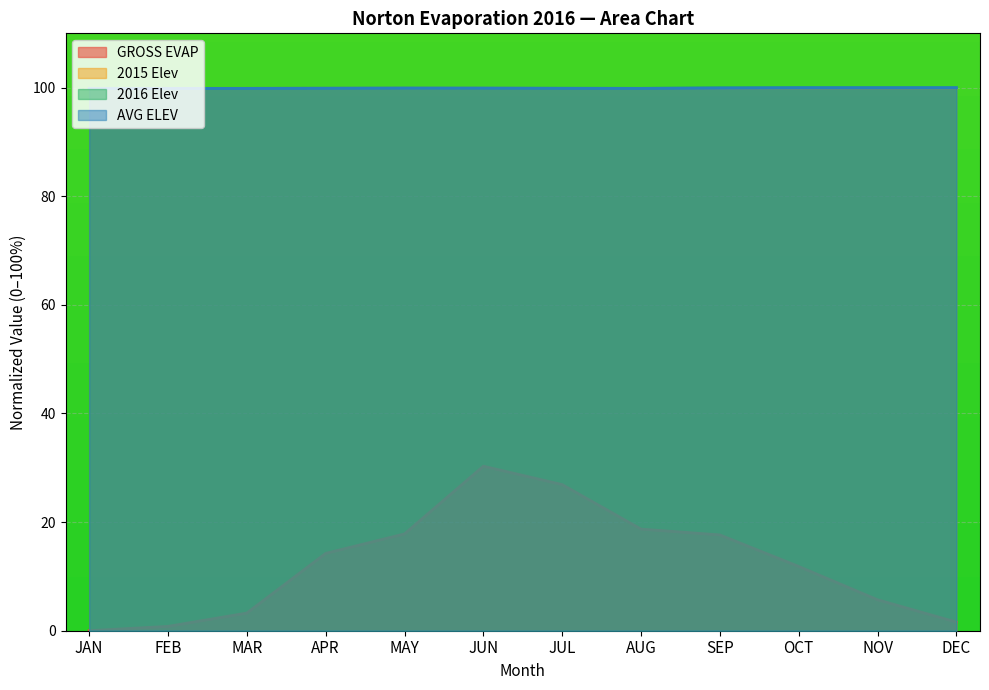

Reading left to right, transcribe all the data shown in this chart.

GROSS EVAP: JAN=0.0	FEB=0.8	MAR=3.2	APR=14.2	MAY=17.8	JUN=30.3	JUL=26.9	AUG=18.7	SEP=17.6	OCT=11.8	NOV=5.7	DEC=1.6
2015 Elev: JAN=99.9	FEB=99.9	MAR=99.9	APR=99.9	MAY=99.9	JUN=99.9	JUL=99.9	AUG=99.9	SEP=99.8	OCT=99.8	NOV=99.8	DEC=99.8
2016 Elev: JAN=99.9	FEB=99.9	MAR=99.9	APR=99.9	MAY=99.9	JUN=99.9	JUL=99.9	AUG=99.9	SEP=100.0	OCT=100.0	NOV=100.0	DEC=100.0
AVG ELEV: JAN=99.8	FEB=99.9	MAR=99.9	APR=99.9	MAY=99.9	JUN=99.9	JUL=99.9	AUG=99.9	SEP=99.9	OCT=100.0	NOV=100.0	DEC=100.0